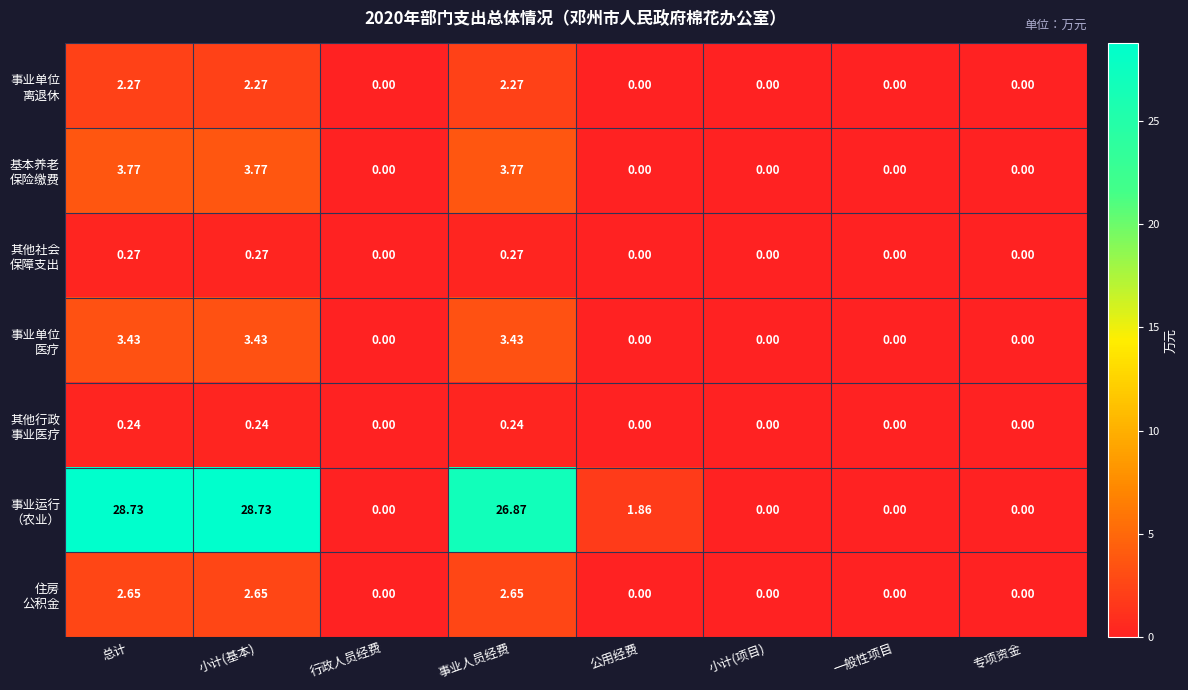

At 事业人员经费, list the series in order from smallest to largest.

其他行政 事业医疗, 其他社会 保障支出, 事业单位 离退休, 住房 公积金, 事业单位 医疗, 基本养老 保险缴费, 事业运行 （农业）